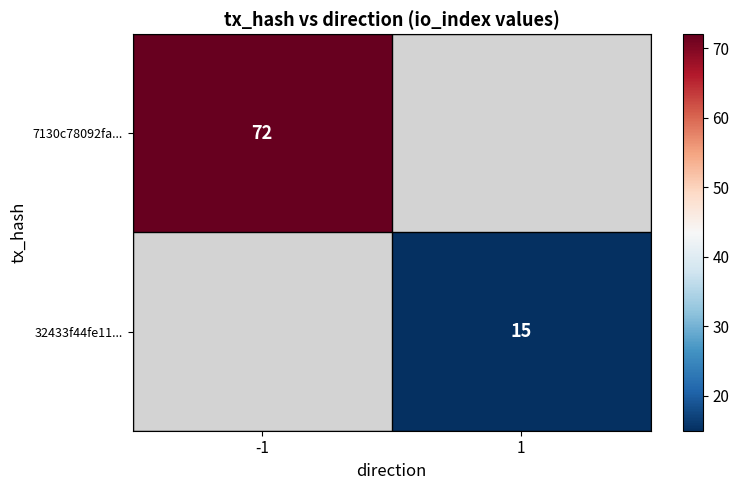

The 7130c78092fa... series shows 112.5 at -1. True or false?

False